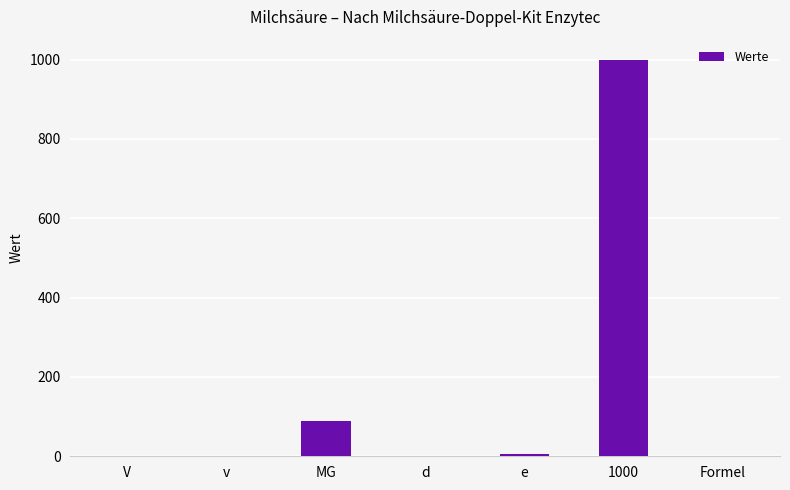

At which label is the value closest to 500?

MG